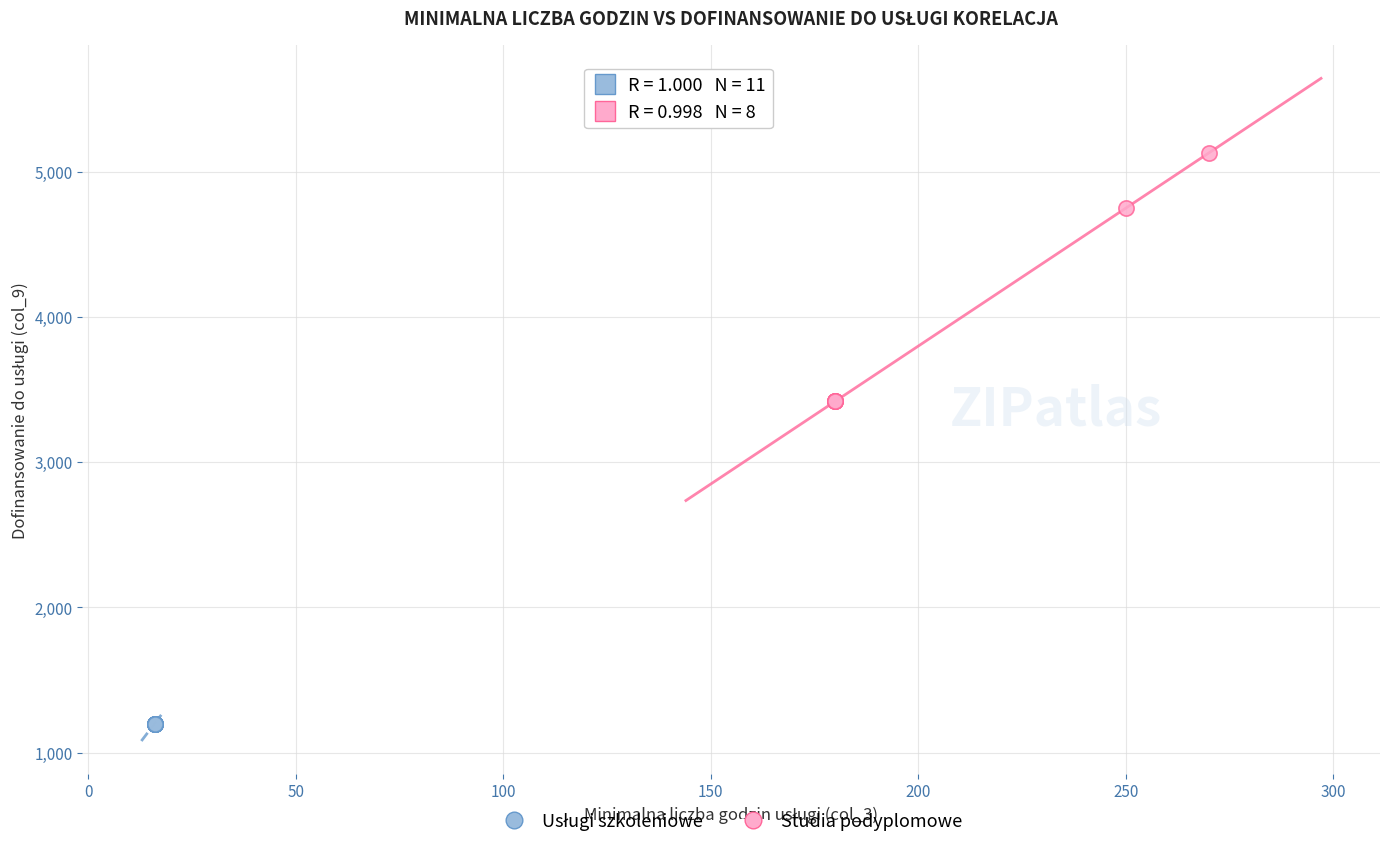

Which series reaches the maximum Y coordinate?

Studia podyplomowe